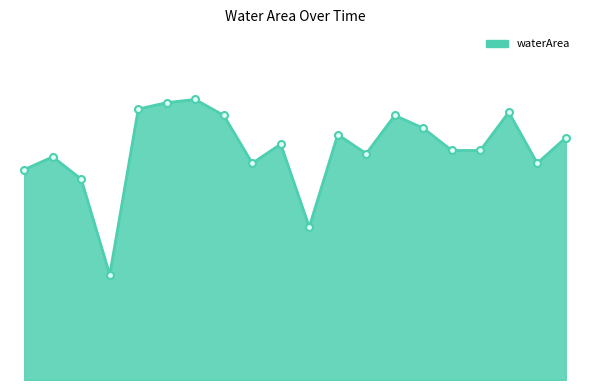

Does the chart have visible grid lines?

No